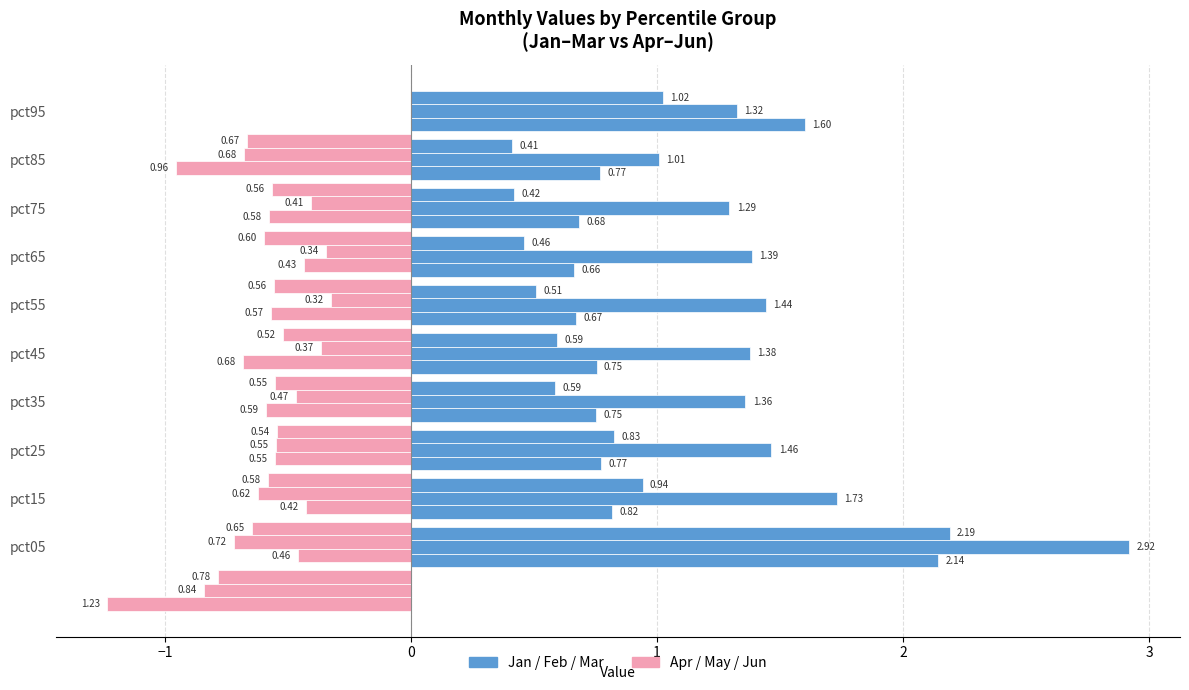

What is the sum of the Apr values at pct15 and pct55?

-1.1